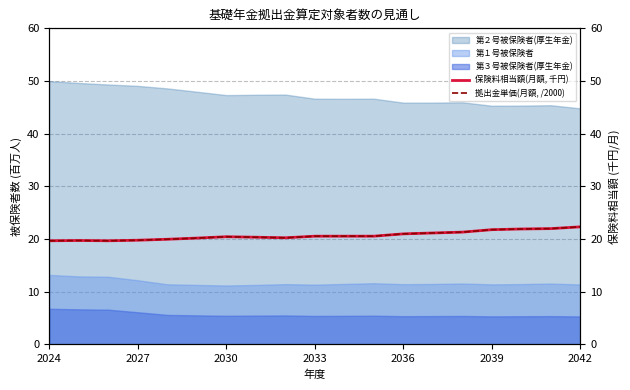

At how many categories does at least one series exceed 19?

19